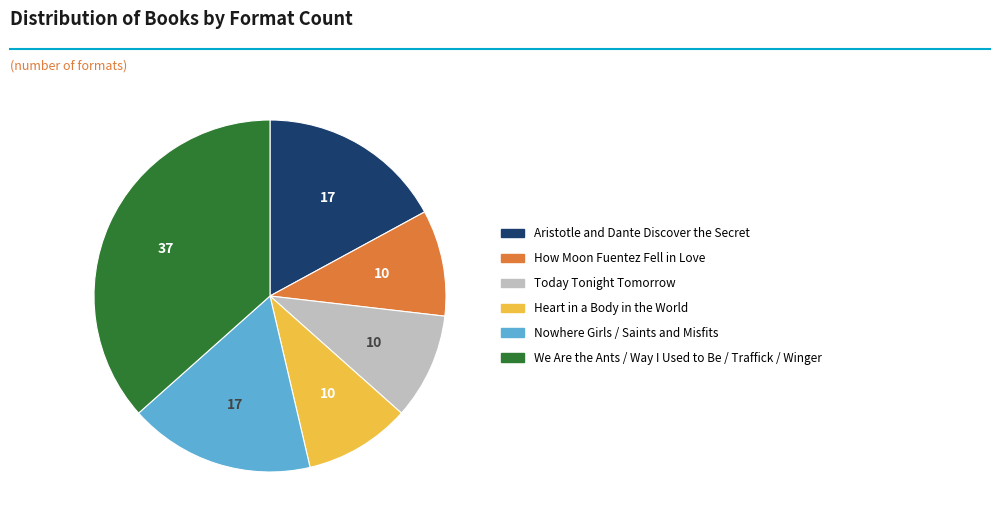

Is there a majority slice in this chart?

No